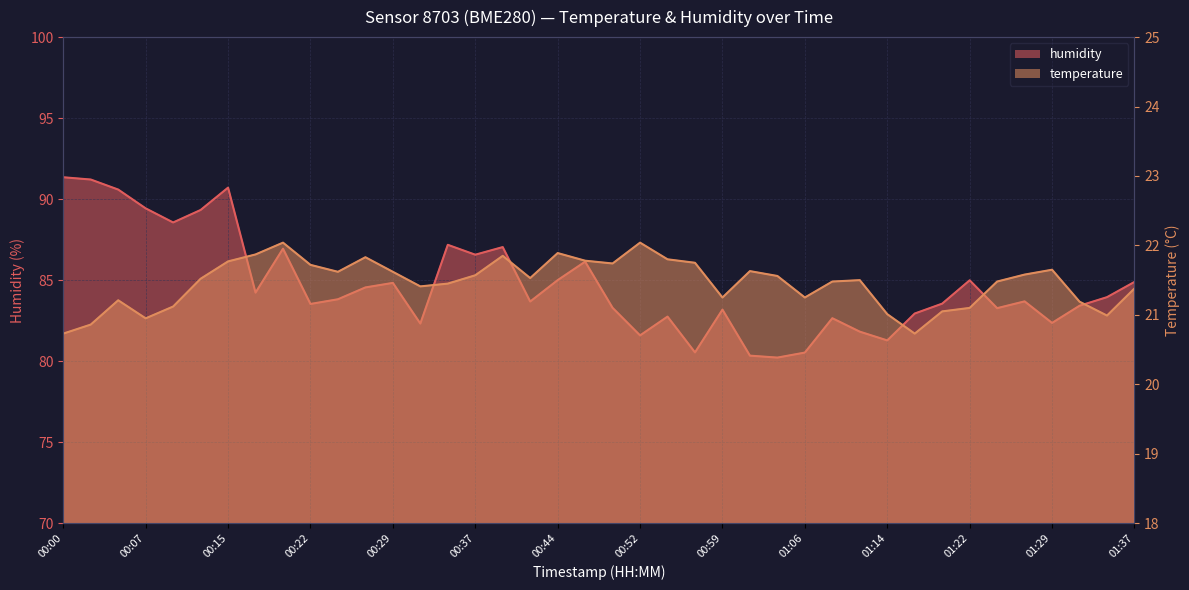

True or false: humidity has a value of 29.3 at 01:34.

False